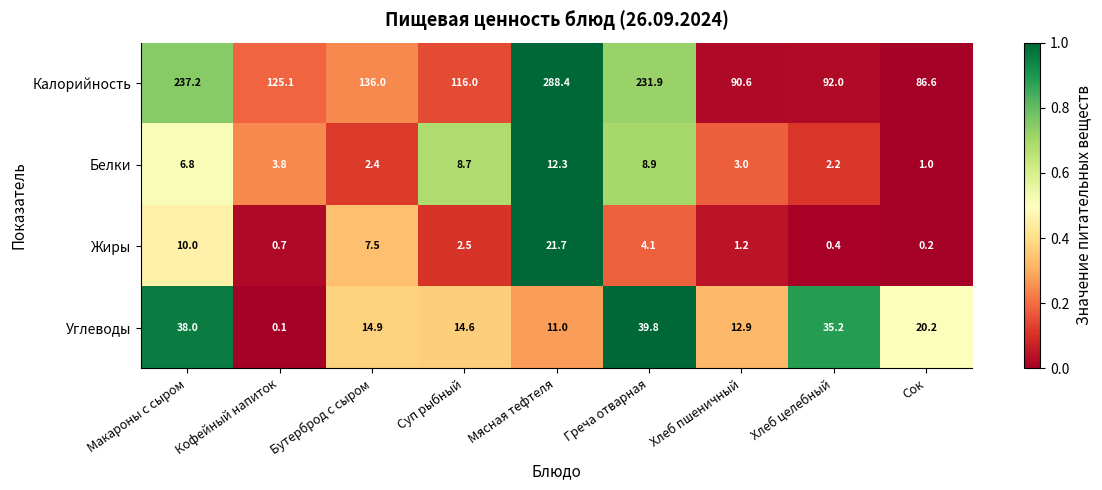

How many values in the Жиры series are below 2?

4